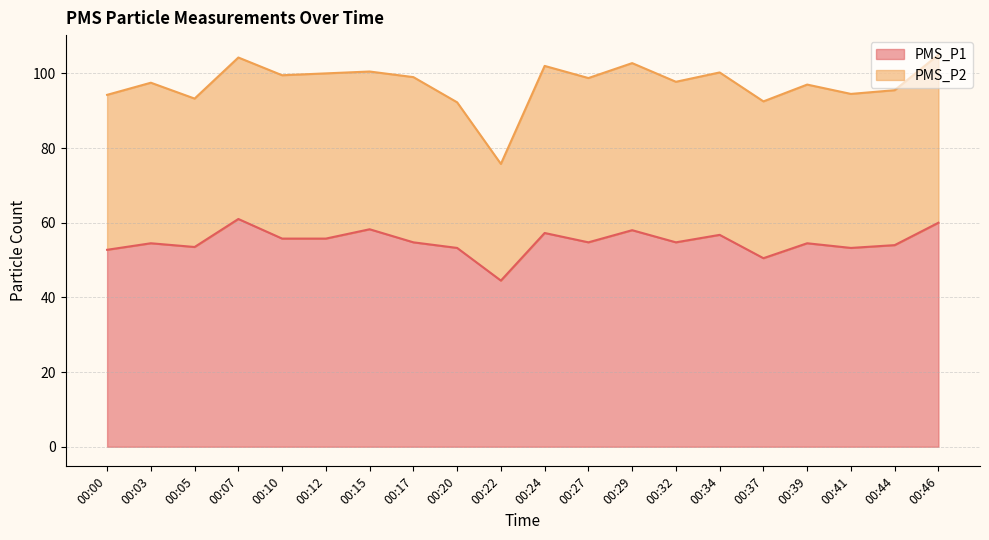

What is the ratio of the value at 00:46 to the value at 00:22?

1.3